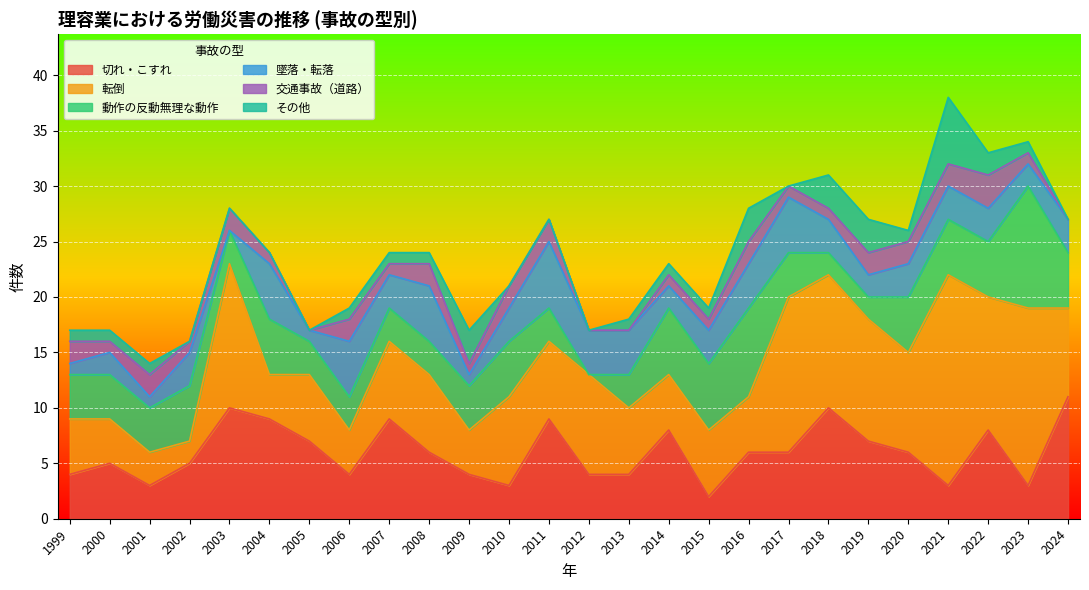

How many interior local peaks does the その他 series have?

3